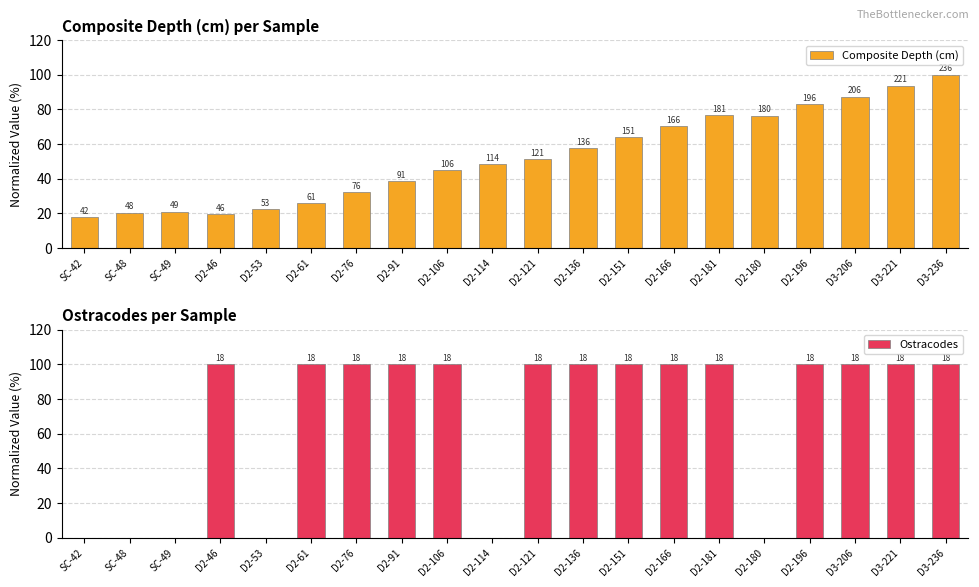

What is the label of the 10th bar from the left?

D2-114